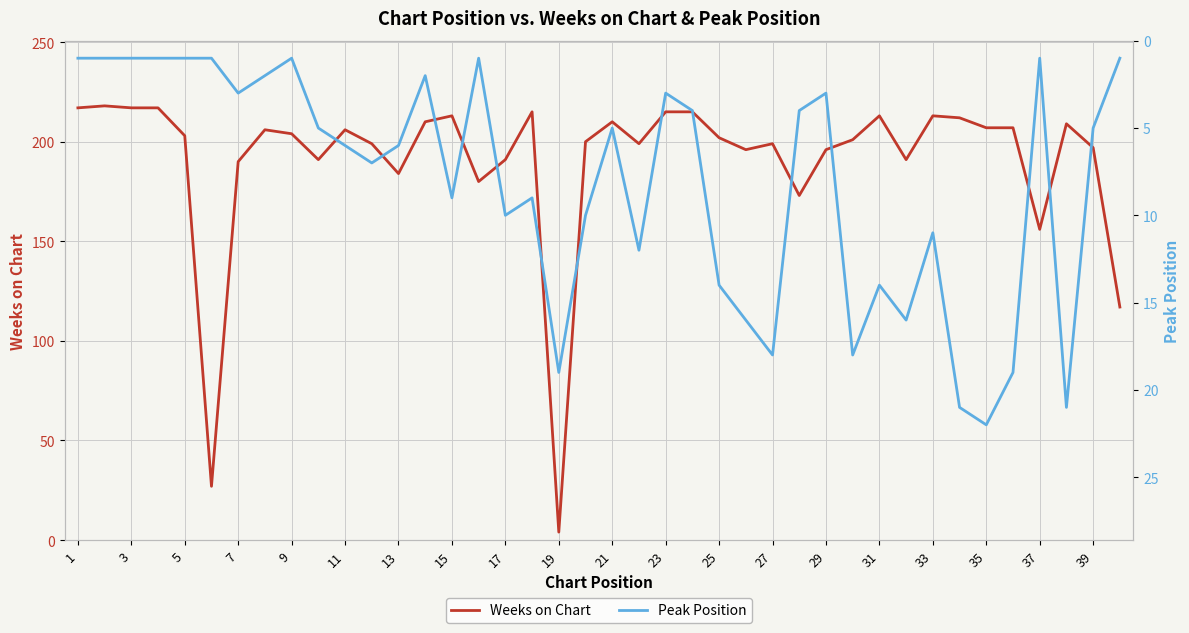

Which series has the widest spread of values?

Weeks on Chart